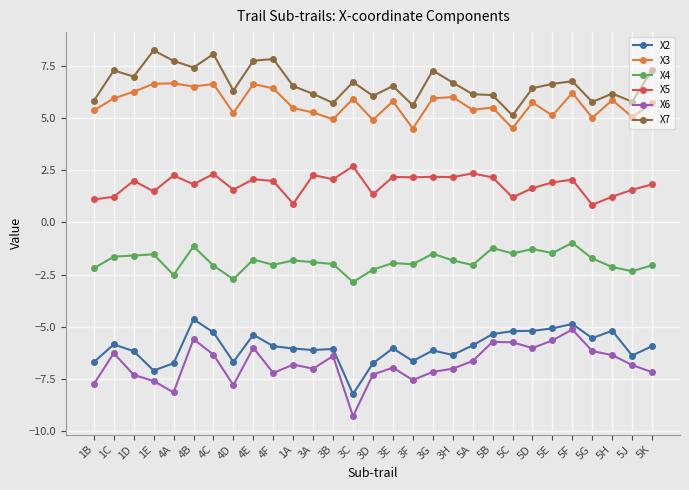

True or false: X6 and X4 cross at least once.

False